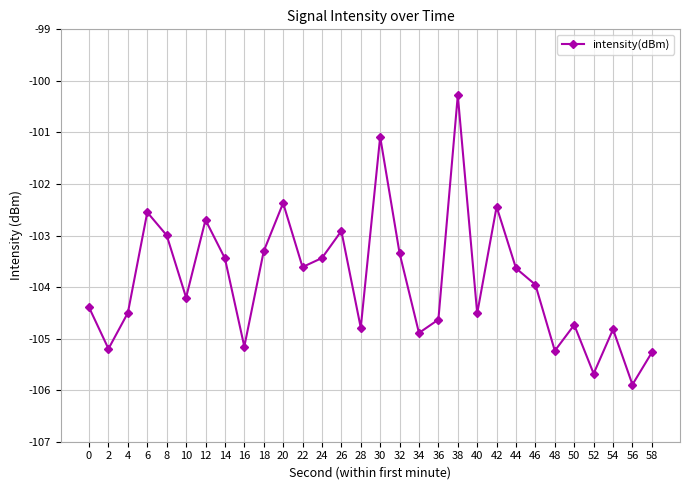

What value does the data have at 14?

-103.4